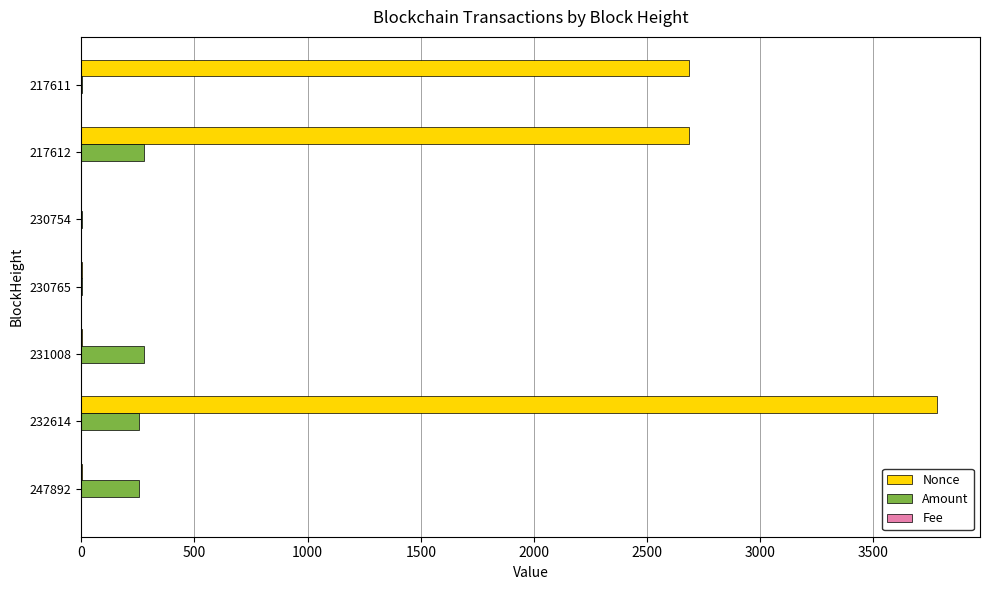

Between 230765 and 217612, which series saw the biggest shift?

Nonce